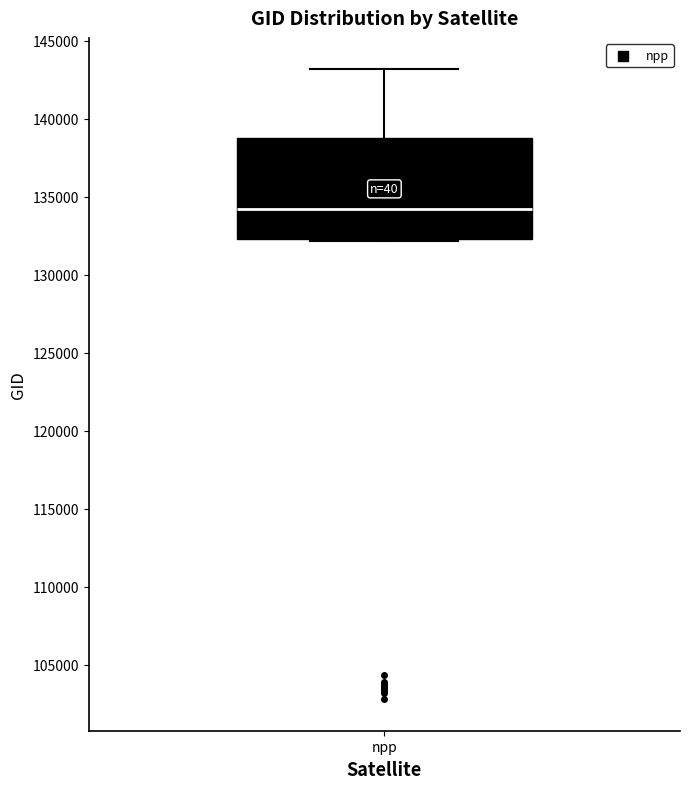

Where does the median line of the box for npp sit on the y-axis? The values are not printed on the chart, so give them approximately, as read against the axis.

134000